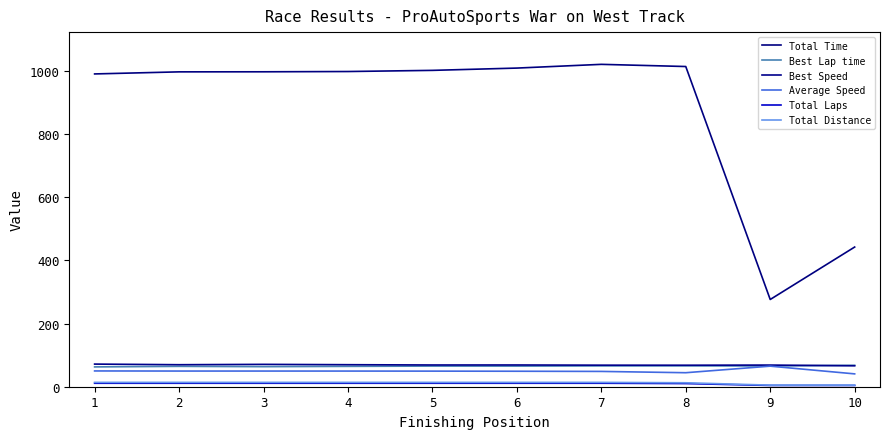

Is the value of Total Laps at 5 greater than the value of Total Time at 6?

No